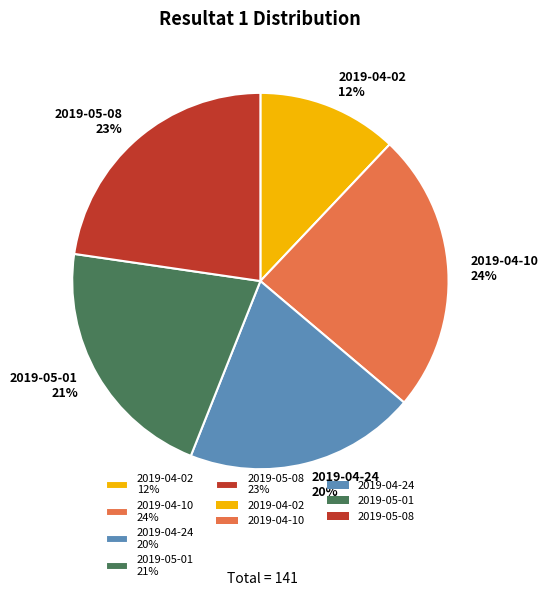

Is it true that 2019-04-24 is 29% of the pie?

False